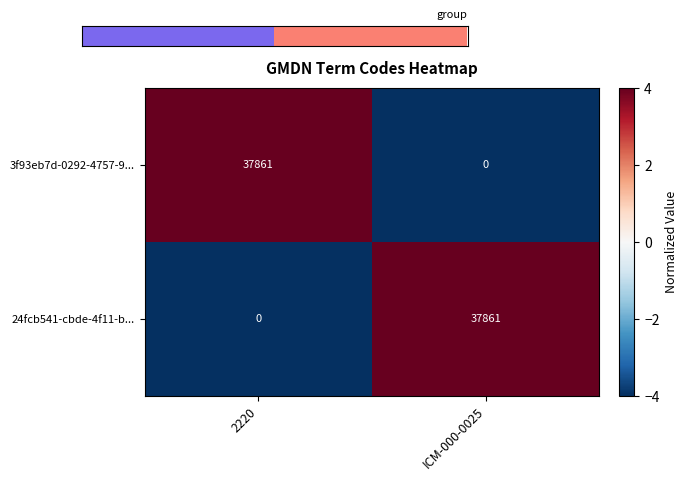

Reading left to right, transcribe all the data shown in this chart.

3f93eb7d-0292-4757-9...: 37861	0
24fcb541-cbde-4f11-b...: 0	37861